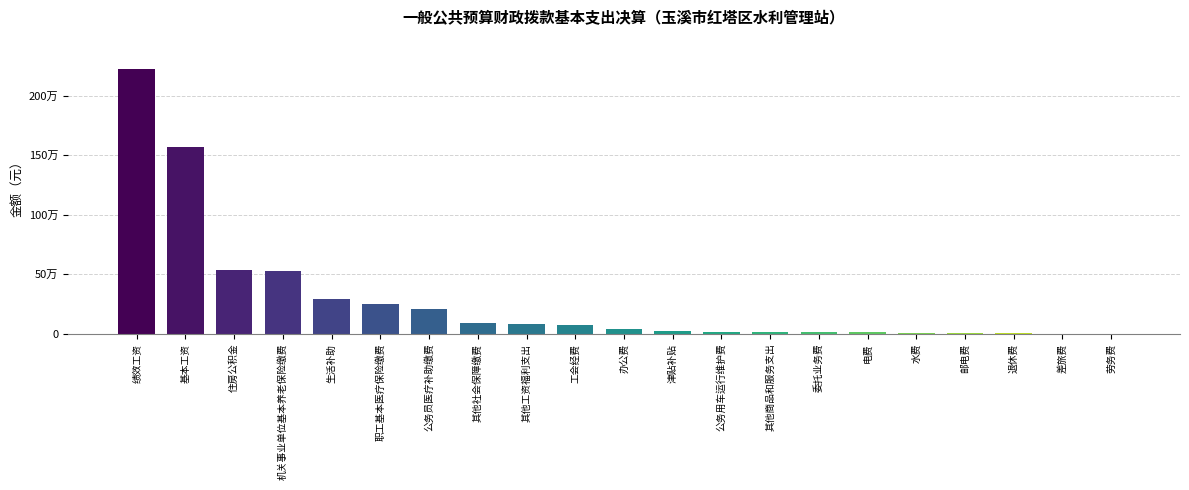

What is the change in value from 机关事业单位基本养老保险缴费 to 其他社会保障缴费?

-442674.4